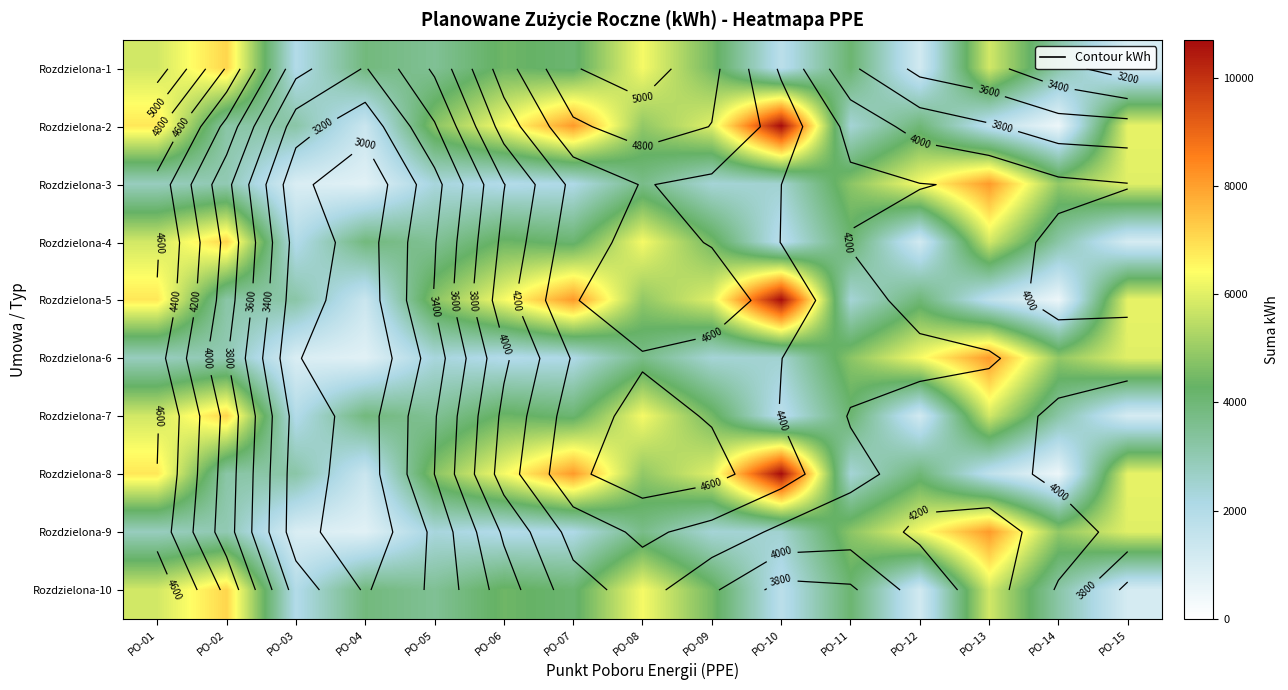

Which has a higher value, PO-06 or PO-02?

PO-02